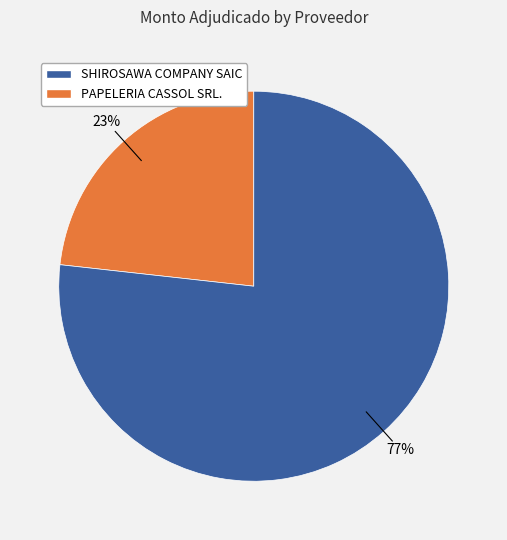

Does any single category account for the majority?

Yes